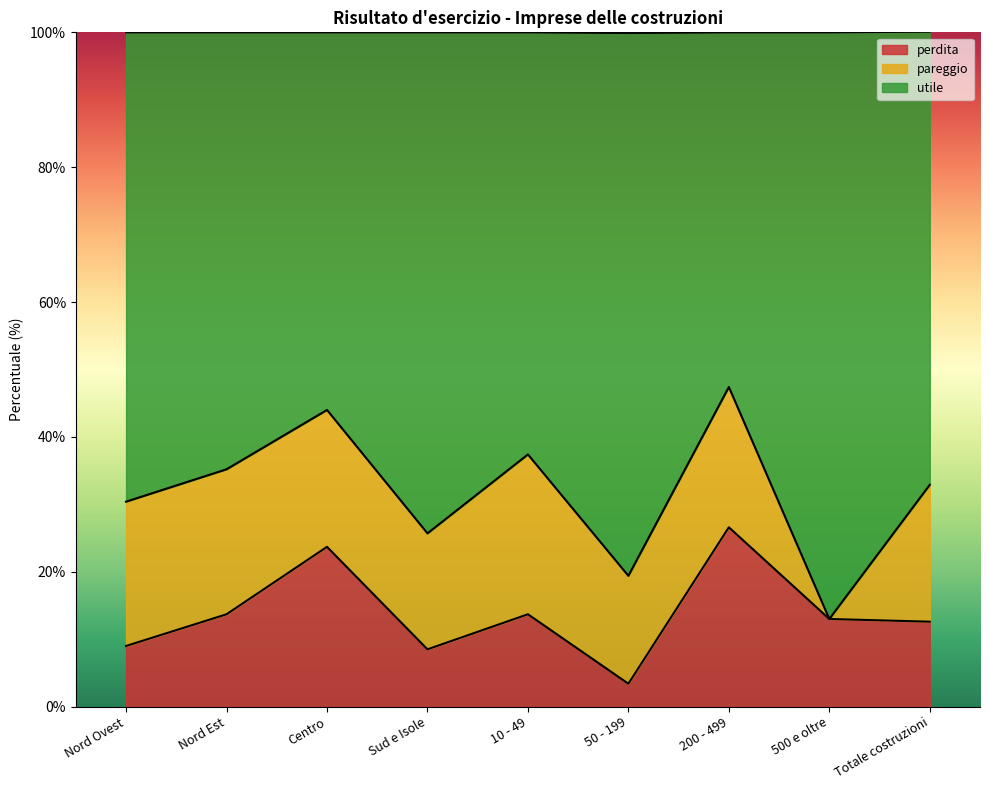

What is the label of the 7th point from the left?

200 - 499